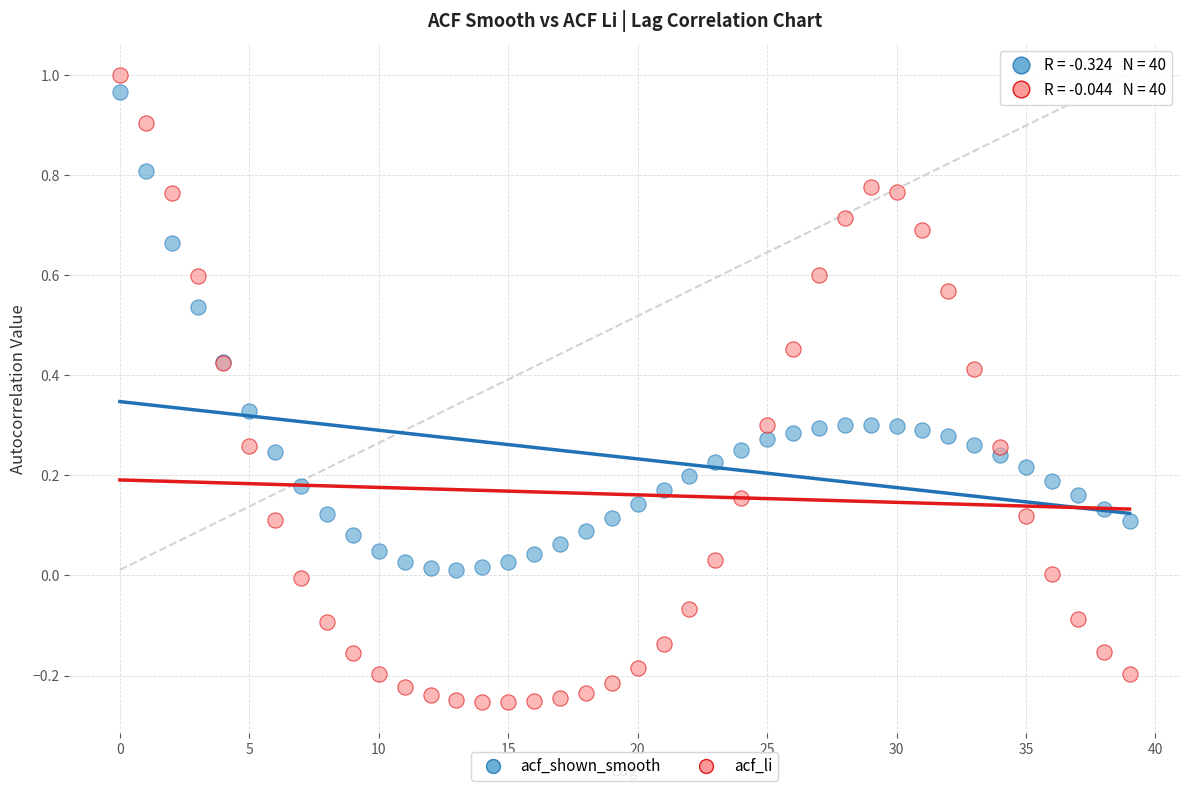

Which series reaches the minimum Y coordinate?

acf_li